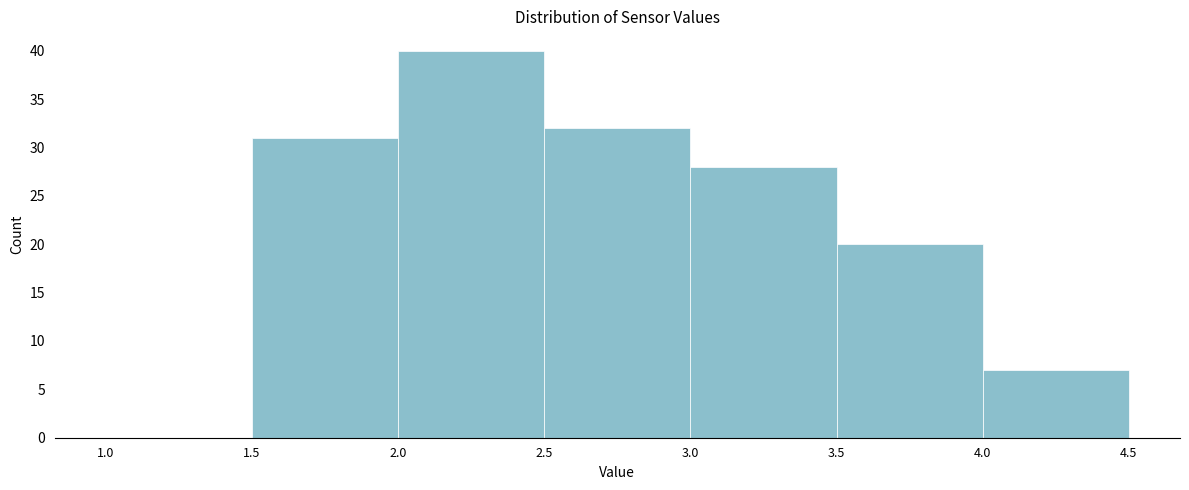

Reading left to right, list every bar in this chart as the range it spans on the x-axis followed by its height. The values are not printed on the chart, so give them approximately, as read against the axis.

1.0 to 1.5: 0
1.5 to 2.0: 31
2.0 to 2.5: 40
2.5 to 3.0: 32
3.0 to 3.5: 28
3.5 to 4.0: 20
4.0 to 4.5: 7